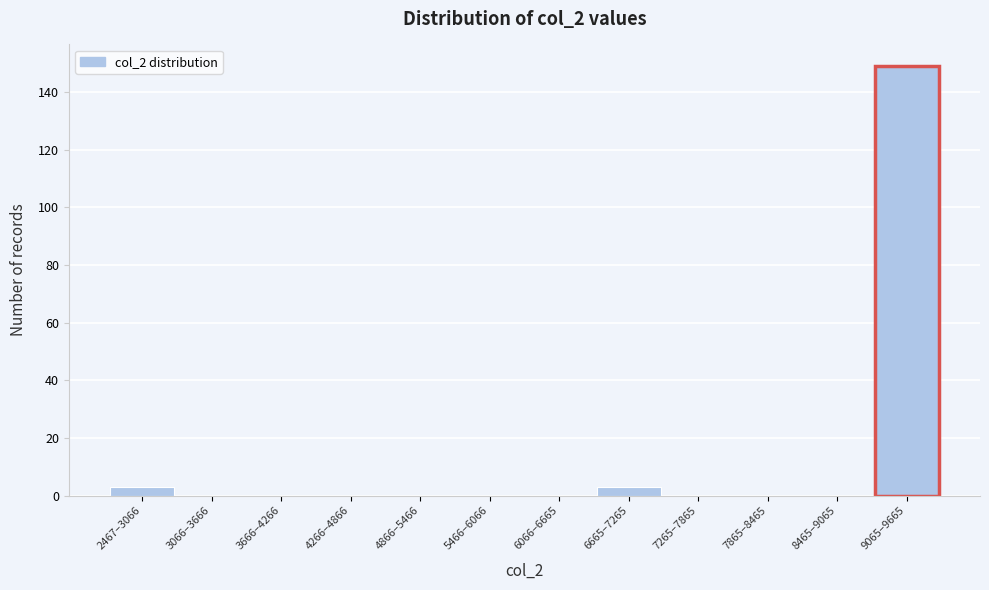

Reading right to left, list all the values displayed in this chart.

9065–9665=149	8465–9065=0	7865–8465=0	7265–7865=0	6665–7265=3	6066–6665=0	5466–6066=0	4866–5466=0	4266–4866=0	3666–4266=0	3066–3666=0	2467–3066=3